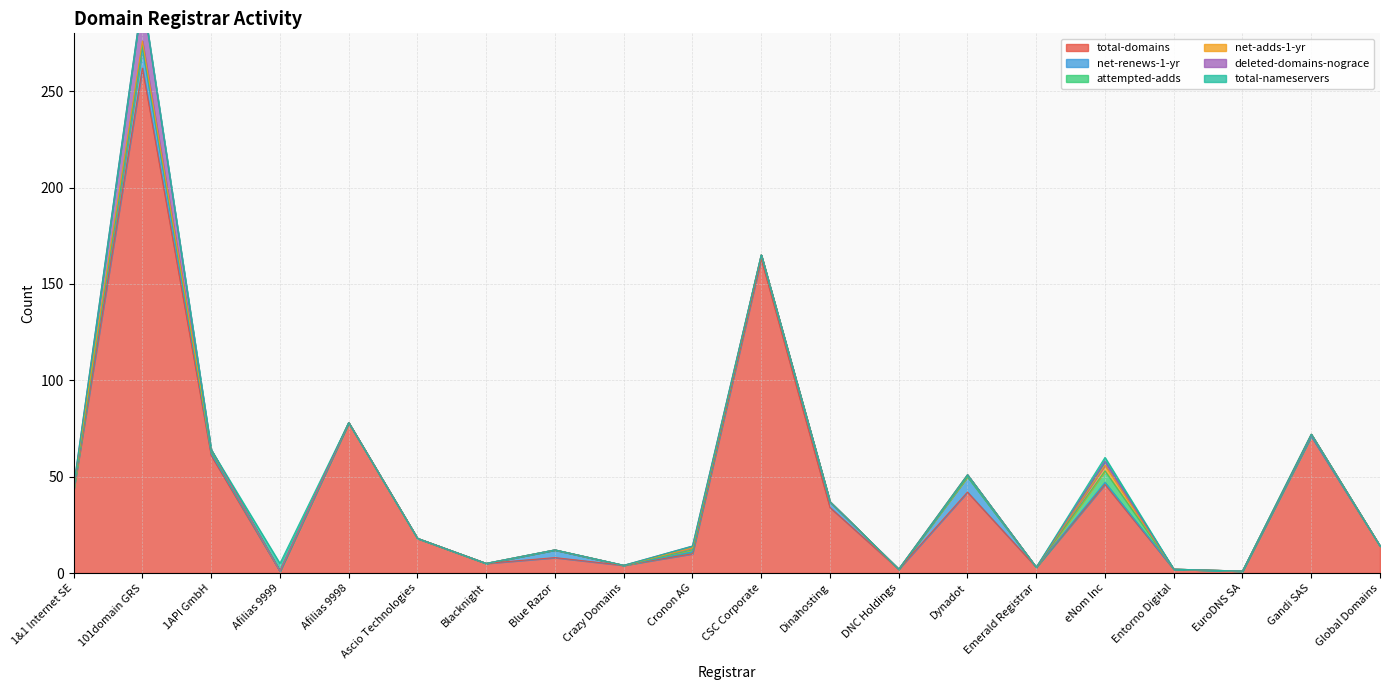

How many positive values does the net-adds-1-yr series have?

6